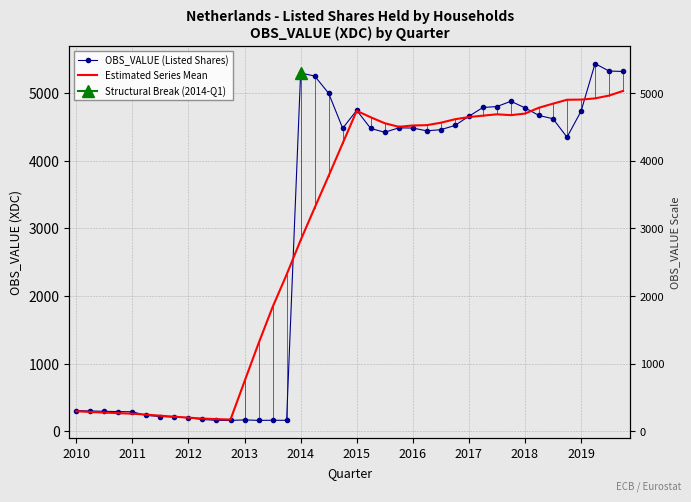

Which series ends up on top after the final intersection of Estimated Series Mean and OBS_VALUE (Listed Shares)?

OBS_VALUE (Listed Shares)